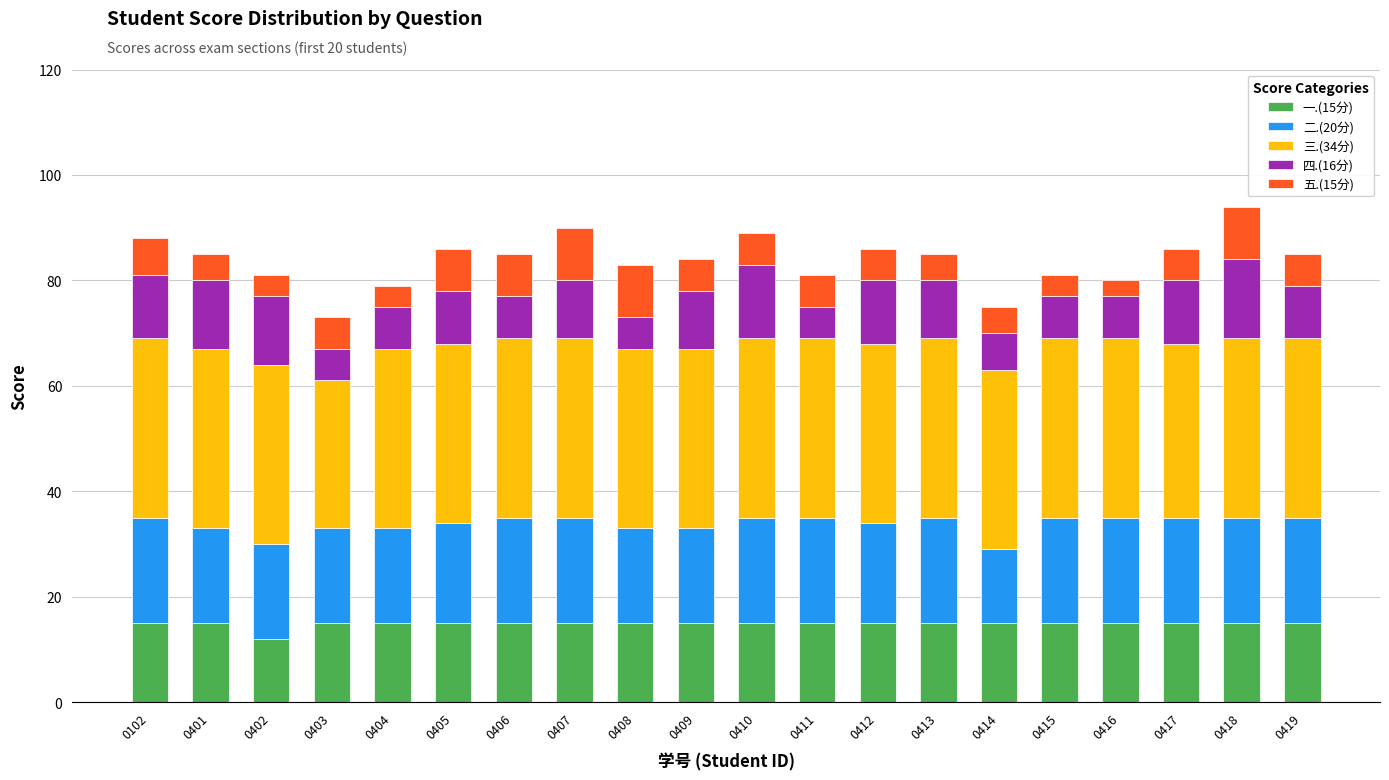

What is the total value across all series at 0413?

85